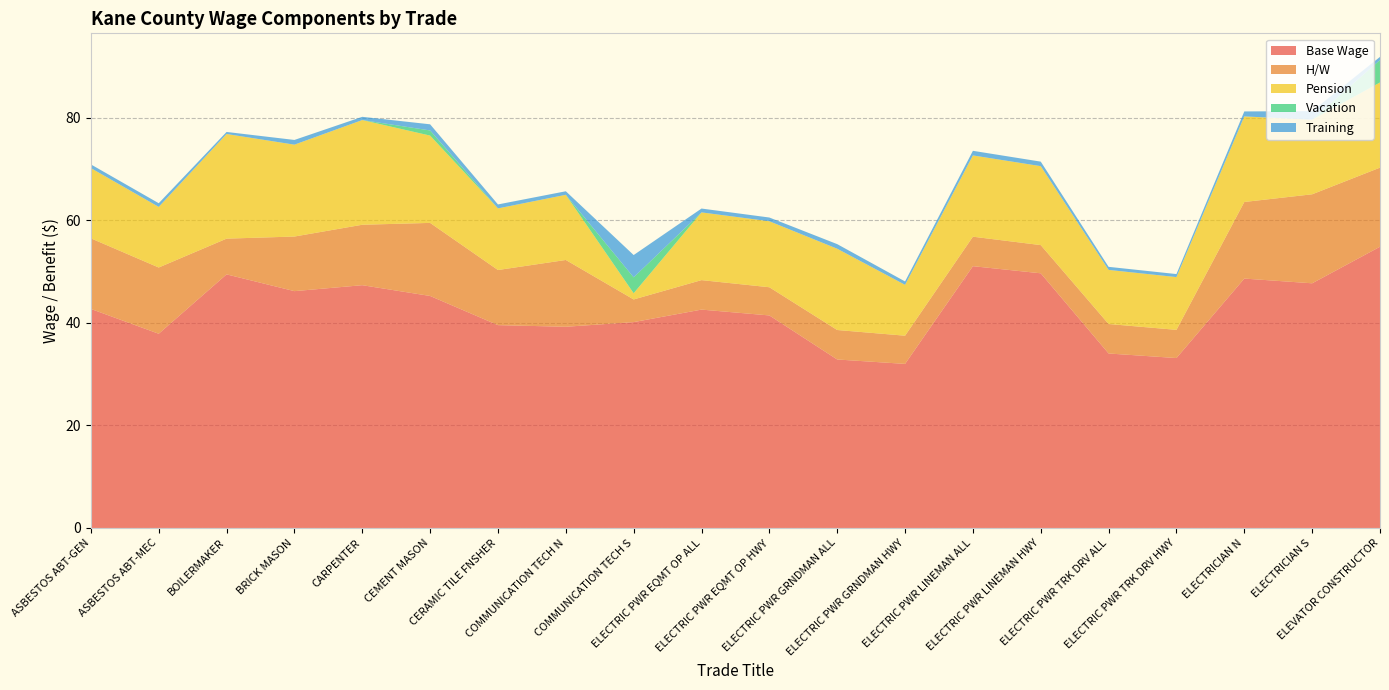

Reading right to left, what are all the values shown in this chart?

Base Wage: ELEVATOR CONSTRUCTOR=54.9	ELECTRICIAN S=47.7	ELECTRICIAN N=48.6	ELECTRIC PWR TRK DRV HWY=33.1	ELECTRIC PWR TRK DRV ALL=34.0	ELECTRIC PWR LINEMAN HWY=49.7	ELECTRIC PWR LINEMAN ALL=51.1	ELECTRIC PWR GRNDMAN HWY=32.0	ELECTRIC PWR GRNDMAN ALL=32.9	ELECTRIC PWR EQMT OP HWY=41.5	ELECTRIC PWR EQMT OP ALL=42.6	COMMUNICATION TECH S=40.1	COMMUNICATION TECH N=39.2	CERAMIC TILE FNSHER=39.6	CEMENT MASON=45.2	CARPENTER=47.4	BRICK MASON=46.2	BOILERMAKER=49.5	ASBESTOS ABT-MEC=37.9	ASBESTOS ABT-GEN=42.7
H/W: ELEVATOR CONSTRUCTOR=15.4	ELECTRICIAN S=17.4	ELECTRICIAN N=14.9	ELECTRIC PWR TRK DRV HWY=5.5	ELECTRIC PWR TRK DRV ALL=5.8	ELECTRIC PWR LINEMAN HWY=5.5	ELECTRIC PWR LINEMAN ALL=5.8	ELECTRIC PWR GRNDMAN HWY=5.5	ELECTRIC PWR GRNDMAN ALL=5.8	ELECTRIC PWR EQMT OP HWY=5.5	ELECTRIC PWR EQMT OP ALL=5.8	COMMUNICATION TECH S=4.4	COMMUNICATION TECH N=13.0	CERAMIC TILE FNSHER=10.8	CEMENT MASON=14.2	CARPENTER=11.8	BRICK MASON=10.7	BOILERMAKER=7.0	ASBESTOS ABT-MEC=12.9	ASBESTOS ABT-GEN=13.8
Pension: ELEVATOR CONSTRUCTOR=16.6	ELECTRICIAN S=14.6	ELECTRICIAN N=16.7	ELECTRIC PWR TRK DRV HWY=10.3	ELECTRIC PWR TRK DRV ALL=10.6	ELECTRIC PWR LINEMAN HWY=15.4	ELECTRIC PWR LINEMAN ALL=15.8	ELECTRIC PWR GRNDMAN HWY=9.9	ELECTRIC PWR GRNDMAN ALL=15.8	ELECTRIC PWR EQMT OP HWY=12.9	ELECTRIC PWR EQMT OP ALL=13.2	COMMUNICATION TECH S=1.2	COMMUNICATION TECH N=12.7	CERAMIC TILE FNSHER=12.0	CEMENT MASON=17.0	CARPENTER=20.4	BRICK MASON=17.9	BOILERMAKER=20.4	ASBESTOS ABT-MEC=11.8	ASBESTOS ABT-GEN=13.7
Vacation: ELEVATOR CONSTRUCTOR=4.4	ELECTRICIAN S=0.0	ELECTRICIAN N=0.0	ELECTRIC PWR TRK DRV HWY=0.0	ELECTRIC PWR TRK DRV ALL=0.0	ELECTRIC PWR LINEMAN HWY=0.0	ELECTRIC PWR LINEMAN ALL=0.0	ELECTRIC PWR GRNDMAN HWY=0.0	ELECTRIC PWR GRNDMAN ALL=0.0	ELECTRIC PWR EQMT OP HWY=0.0	ELECTRIC PWR EQMT OP ALL=0.0	COMMUNICATION TECH S=3.1	COMMUNICATION TECH N=0.0	CERAMIC TILE FNSHER=0.0	CEMENT MASON=1.0	CARPENTER=0.0	BRICK MASON=0.0	BOILERMAKER=0.0	ASBESTOS ABT-MEC=0.0	ASBESTOS ABT-GEN=0.0
Training: ELEVATOR CONSTRUCTOR=0.6	ELECTRICIAN S=1.7	ELECTRICIAN N=1.0	ELECTRIC PWR TRK DRV HWY=0.6	ELECTRIC PWR TRK DRV ALL=0.6	ELECTRIC PWR LINEMAN HWY=0.9	ELECTRIC PWR LINEMAN ALL=0.9	ELECTRIC PWR GRNDMAN HWY=0.7	ELECTRIC PWR GRNDMAN ALL=0.9	ELECTRIC PWR EQMT OP HWY=0.7	ELECTRIC PWR EQMT OP ALL=0.8	COMMUNICATION TECH S=4.3	COMMUNICATION TECH N=0.7	CERAMIC TILE FNSHER=0.8	CEMENT MASON=1.2	CARPENTER=0.6	BRICK MASON=0.9	BOILERMAKER=0.4	ASBESTOS ABT-MEC=0.7	ASBESTOS ABT-GEN=0.7